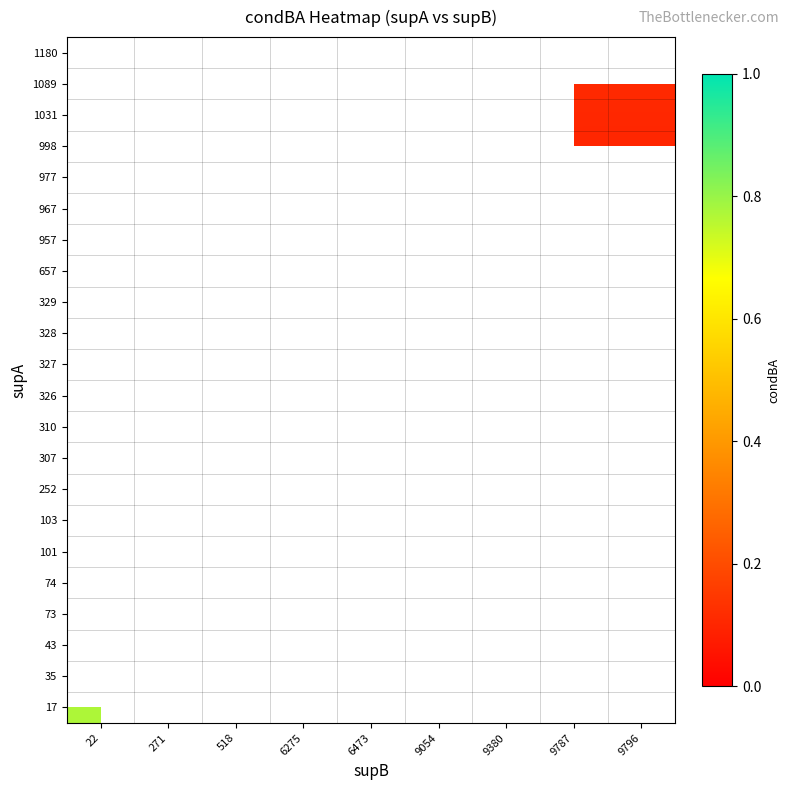

Which has a higher value, 6275 or 6473?

6473